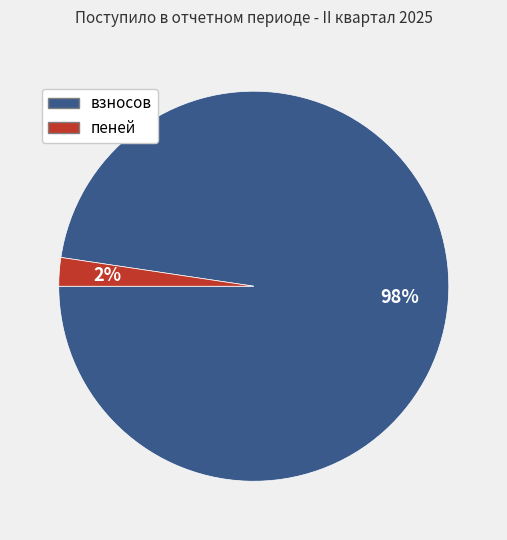

To the nearest percent, what is the average slice percentage?

50%